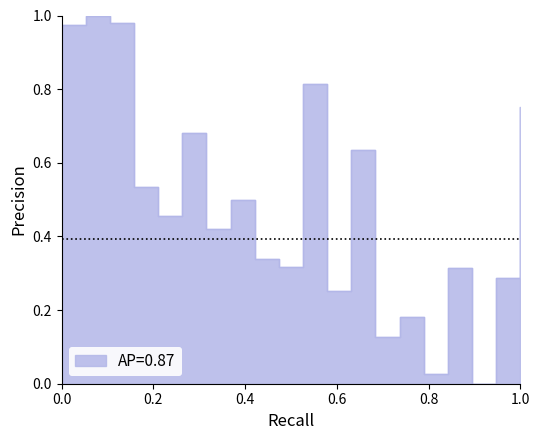

Does the chart display data point markers on the line(s)?

No